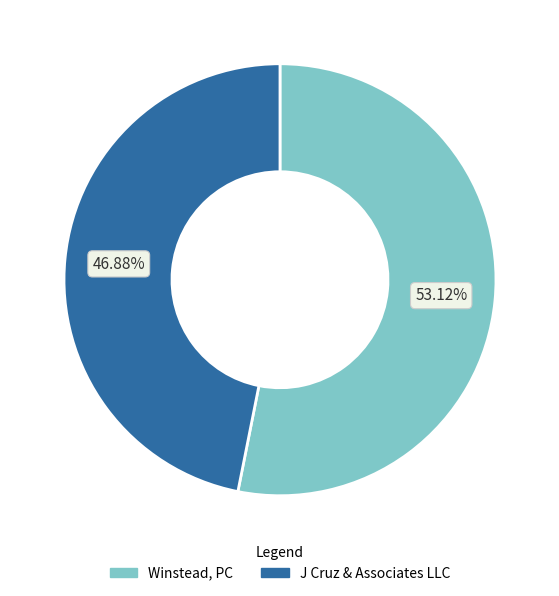

To the nearest percent, what percentage of the pie is Winstead, PC?

53%